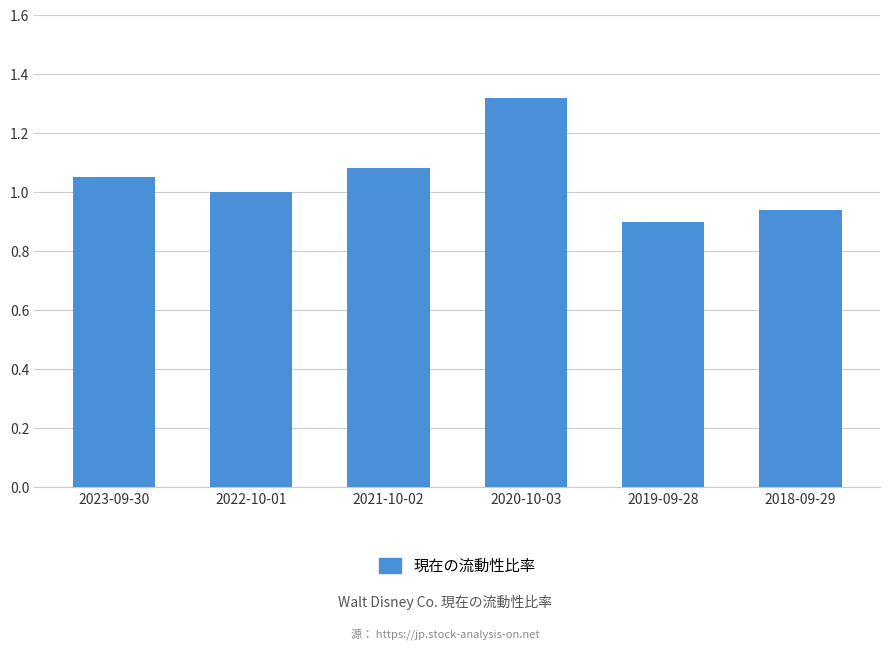

How many categories are shown in the chart?

6